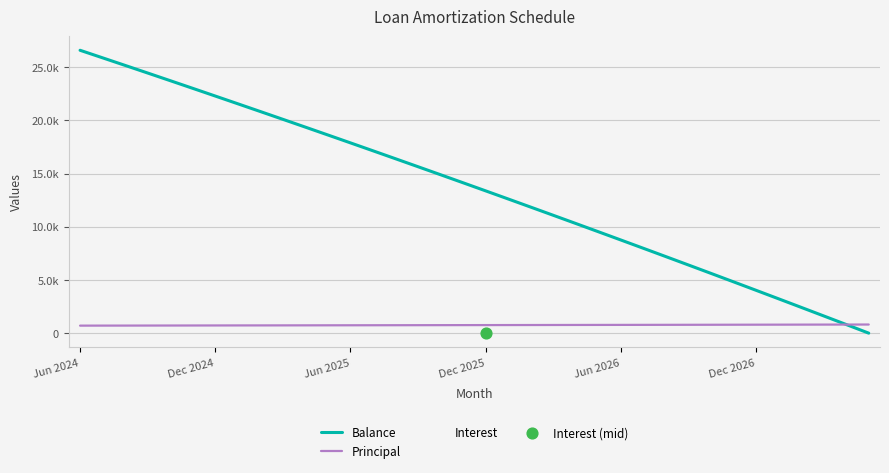

Is this an area chart (filled region under the line)?

No